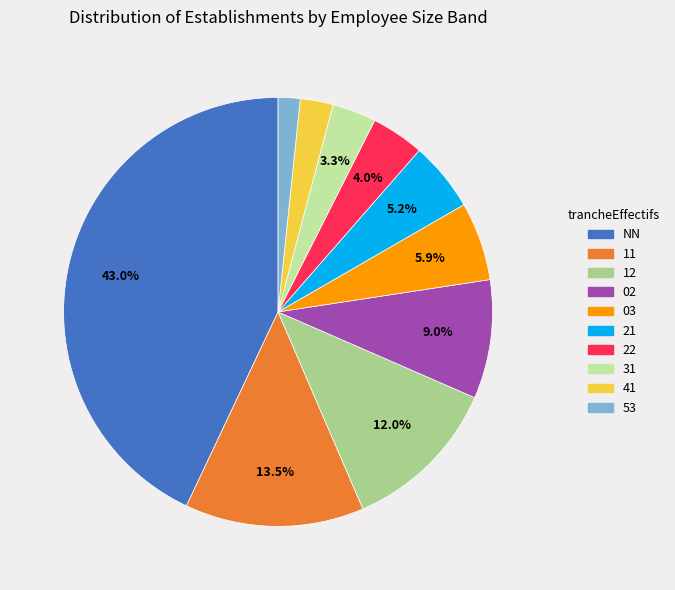

To the nearest percent, what is the average slice percentage?

10%